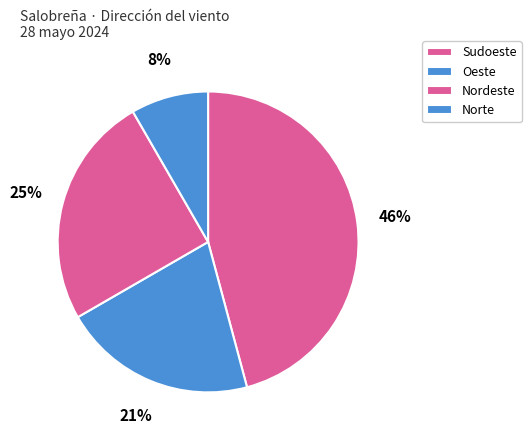

To the nearest percent, what is the combined percentage of Oeste and Norte?

29%